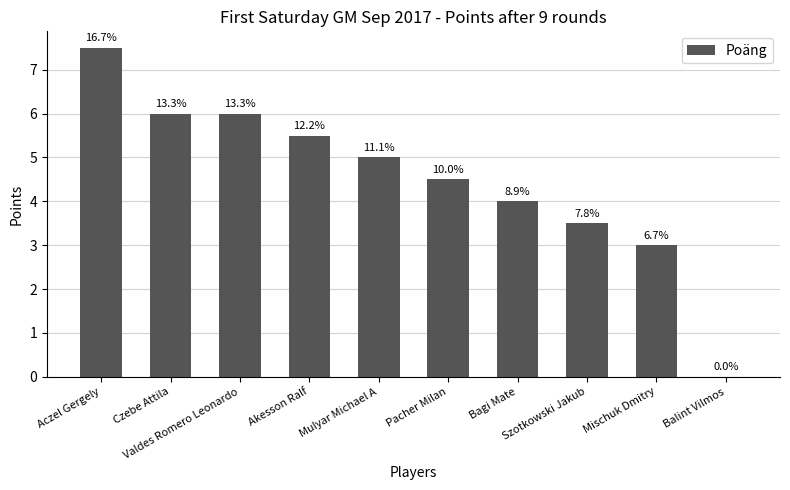

Reading right to left, list all the values displayed in this chart.

Balint Vilmos=0.0	Mischuk Dmitry=3.0	Szotkowski Jakub=3.5	Bagi Mate=4.0	Pacher Milan=4.5	Mulyar Michael A=5.0	Akesson Ralf=5.5	Valdes Romero Leonardo=6.0	Czebe Attila=6.0	Aczel Gergely=7.5